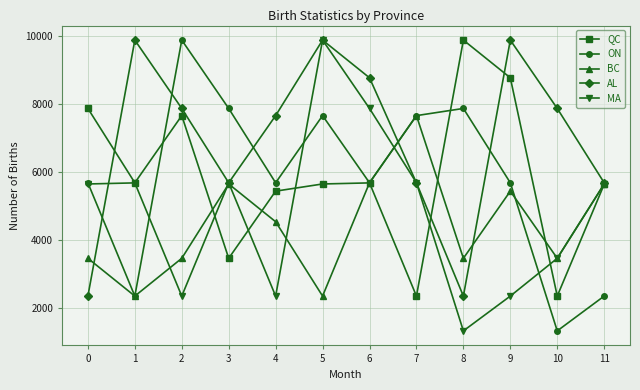

What is the difference between the maximum and second lowest values in the ON series?

7531